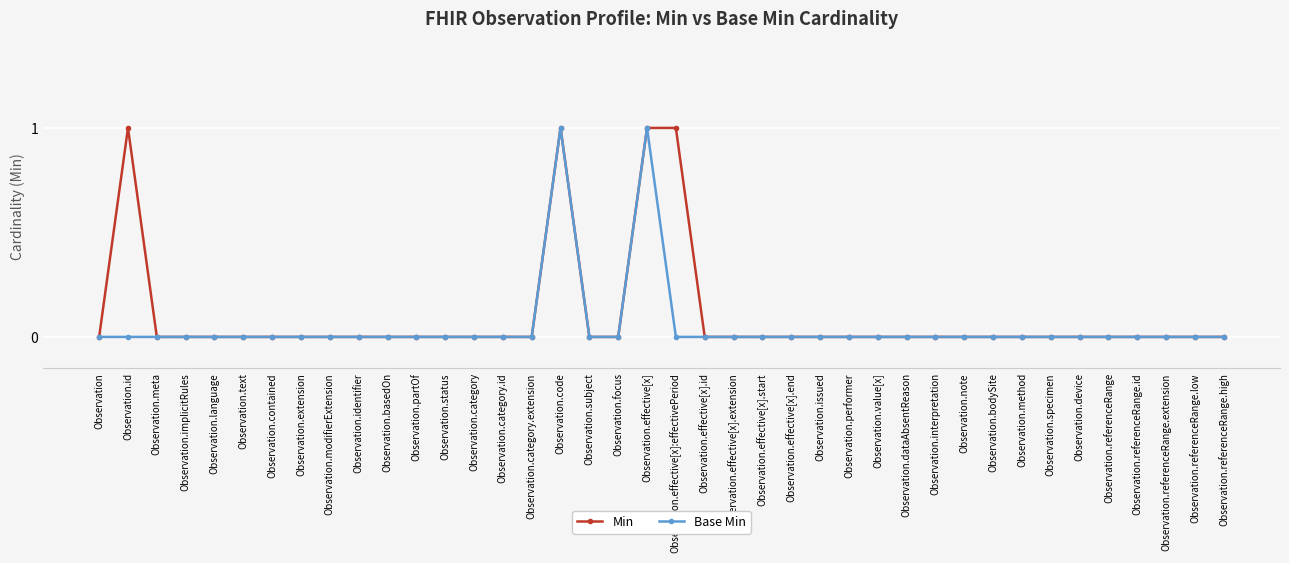

Between Observation.effective[x]:effectivePeriod and Observation.effective[x].start, which series saw the biggest shift?

Min